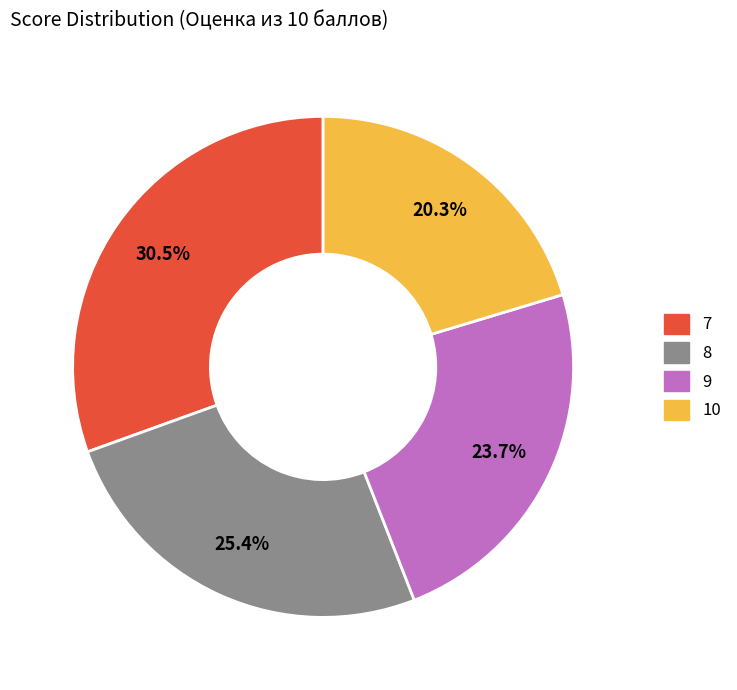

What portion of the pie excludes 7?

69.5%